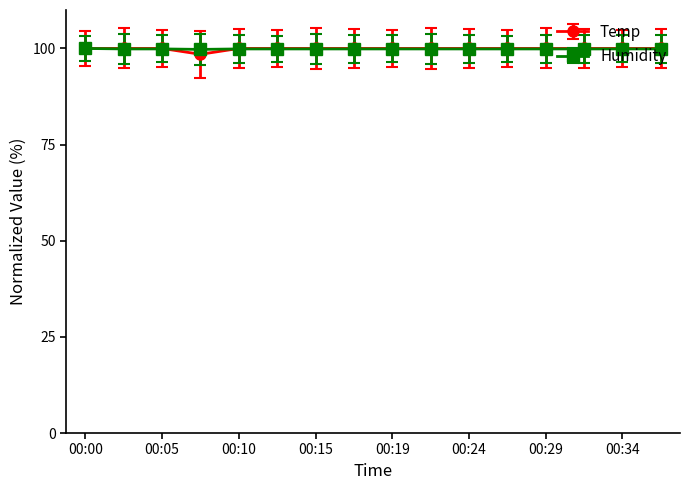

What is the smallest value displayed?

98.5